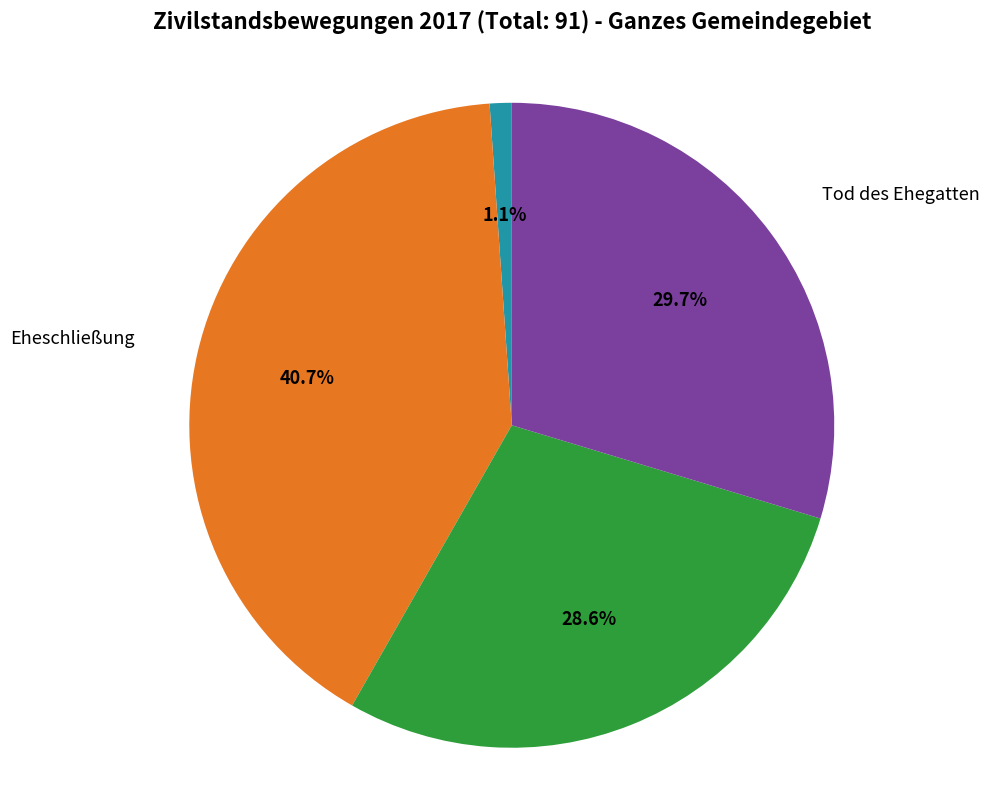

Is there a majority slice in this chart?

No